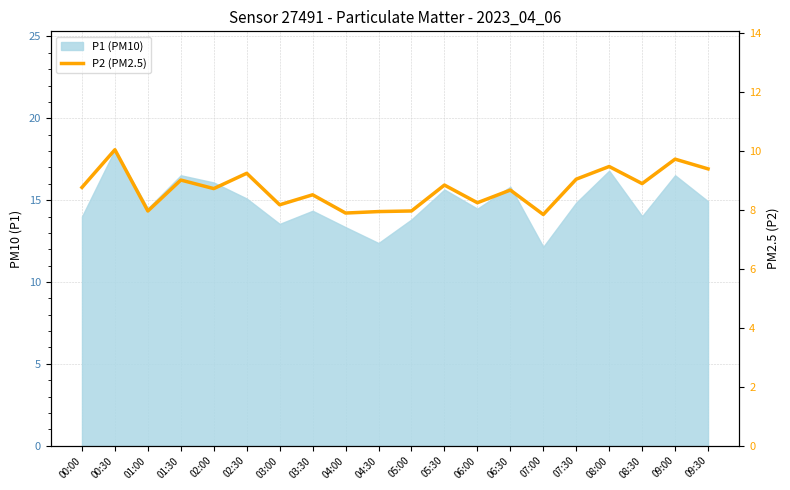

What is the label of the 20th point from the right?

00:00